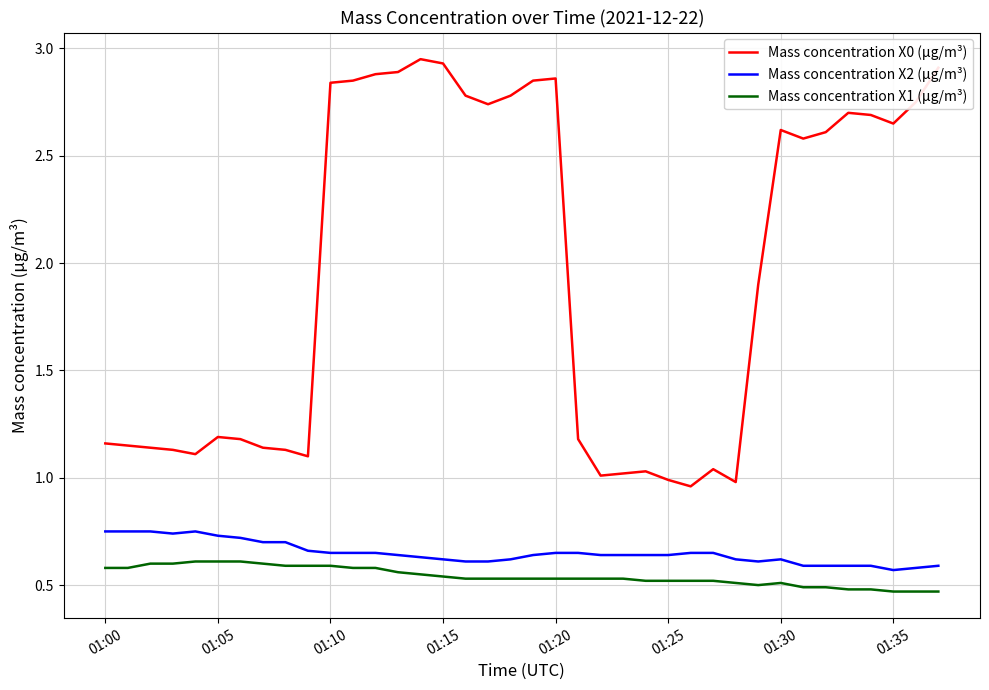

True or false: Mass concentration X0 (μg/m³) and Mass concentration X1 (μg/m³) intersect in this chart.

False